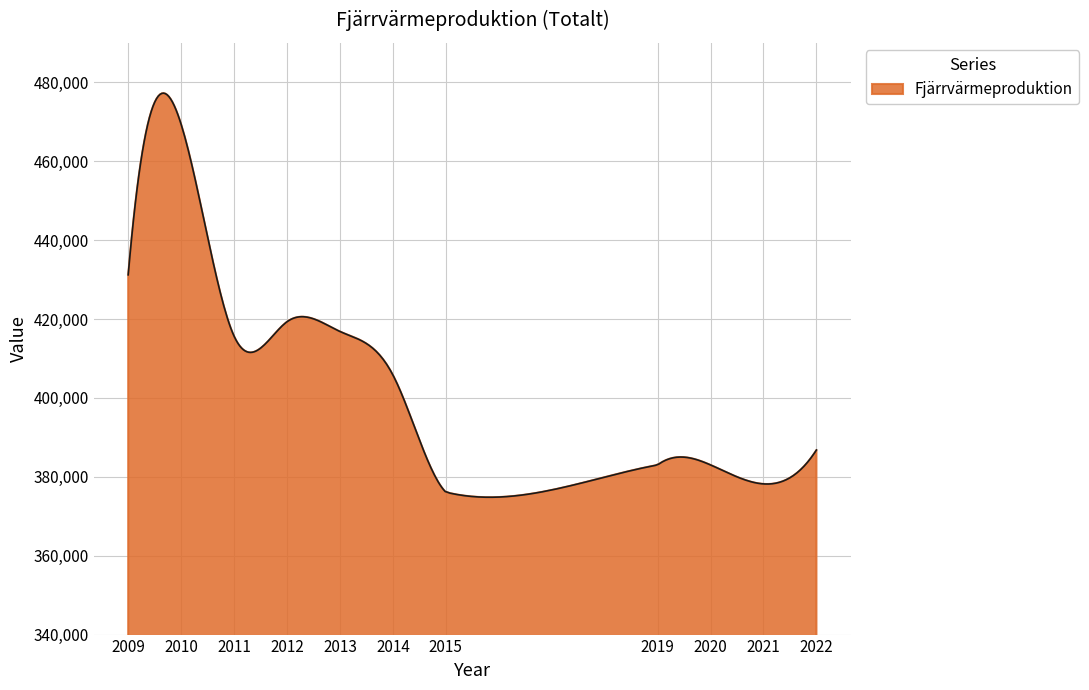

What is the smallest value displayed?

374814.6